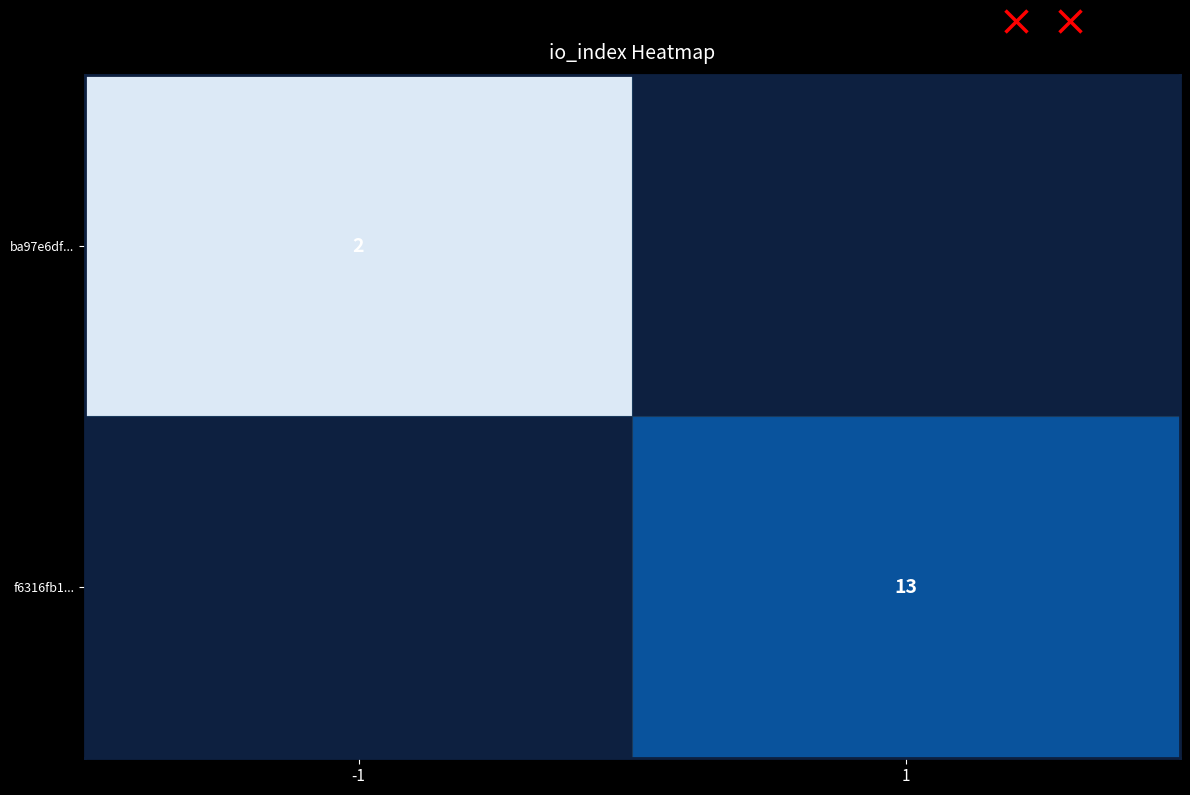

True or false: ba97e6df... has a value of 3.6 at -1.

False